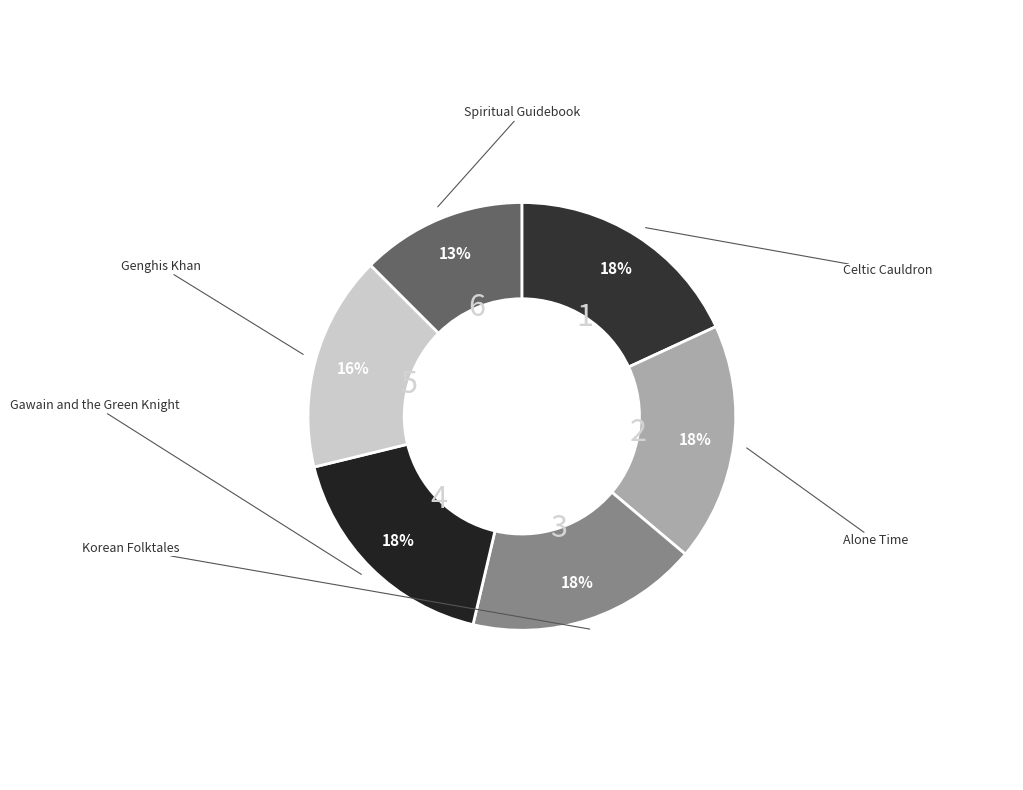

To the nearest percent, what percentage of the pie is Korean Folktales?

18%